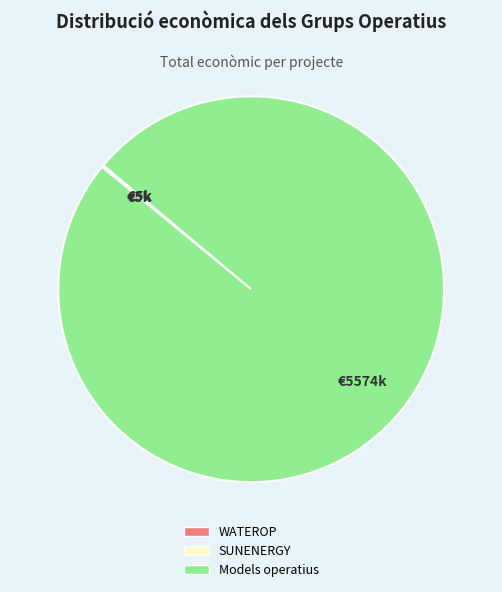

The Models operatius slice represents 86% of the pie. True or false?

False